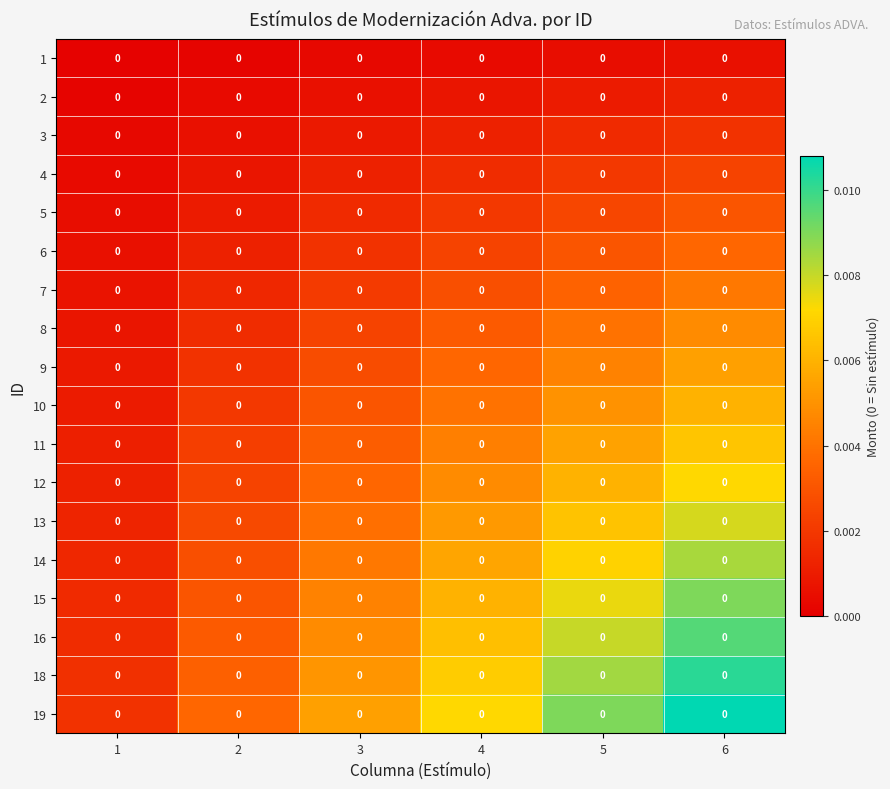

How many data points does each series have?

6